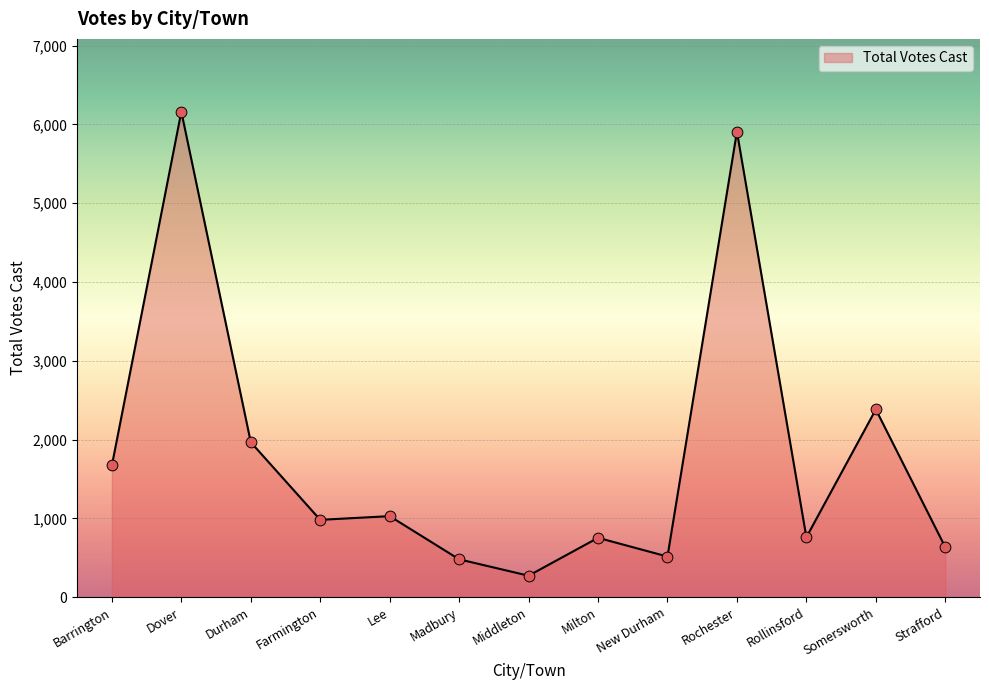

What is the change in value from Farmington to Lee?

+47